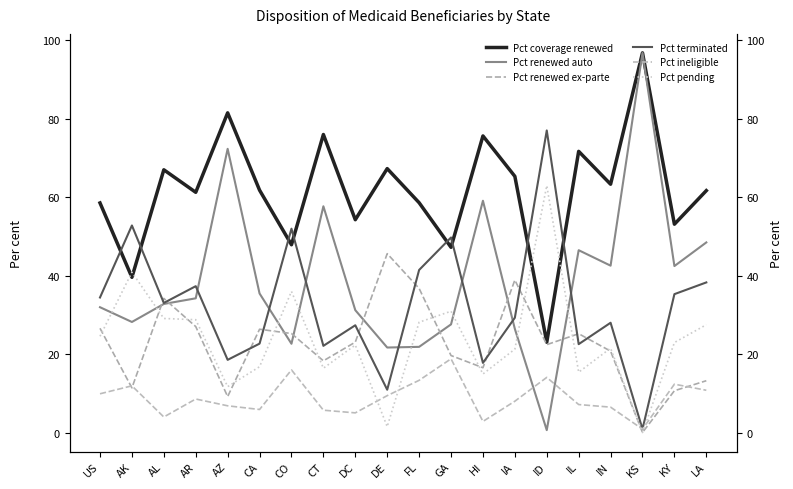

What value does the Pct ineligible series have at DE?

9.4